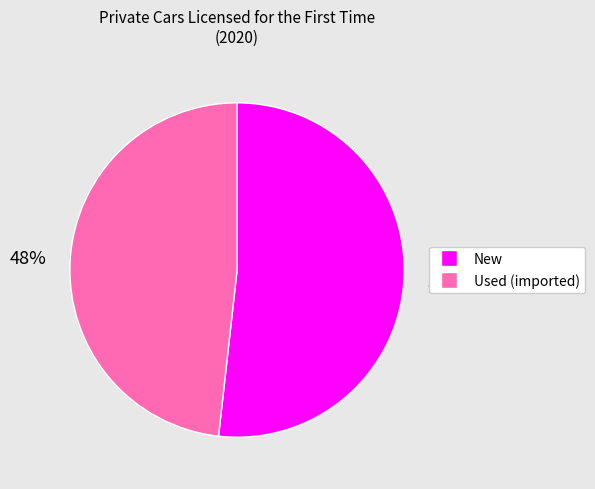

Is there any slice that represents more than half of the pie?

Yes